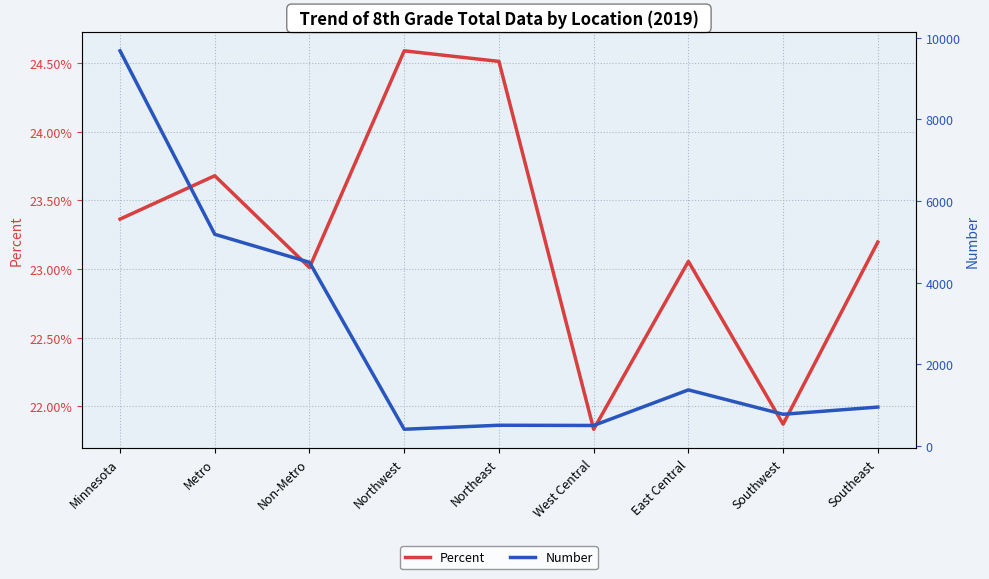

At which category is the sum across all series the highest?

Minnesota